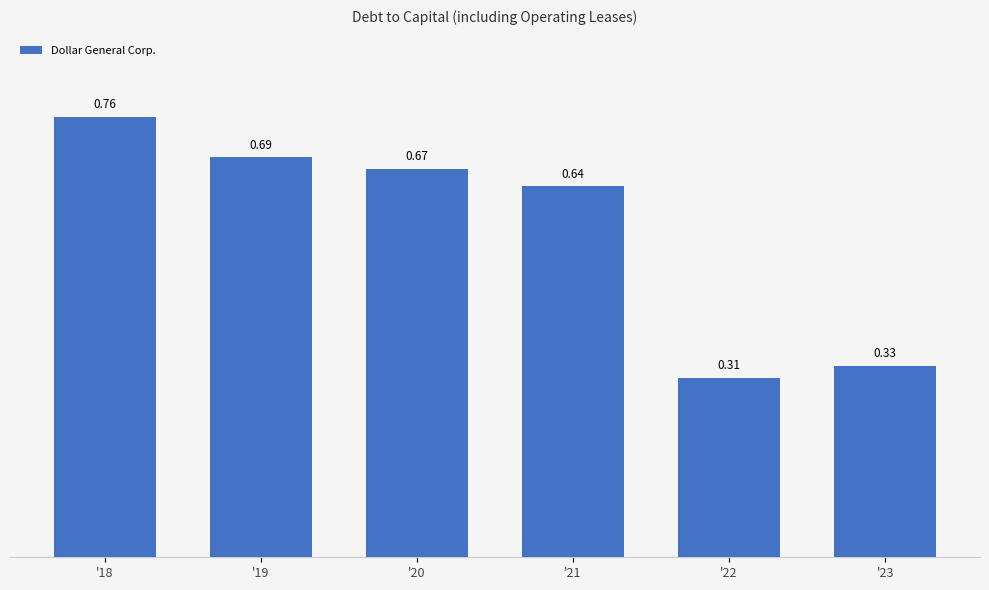

What is the difference between the values at '23 and '18?

0.4